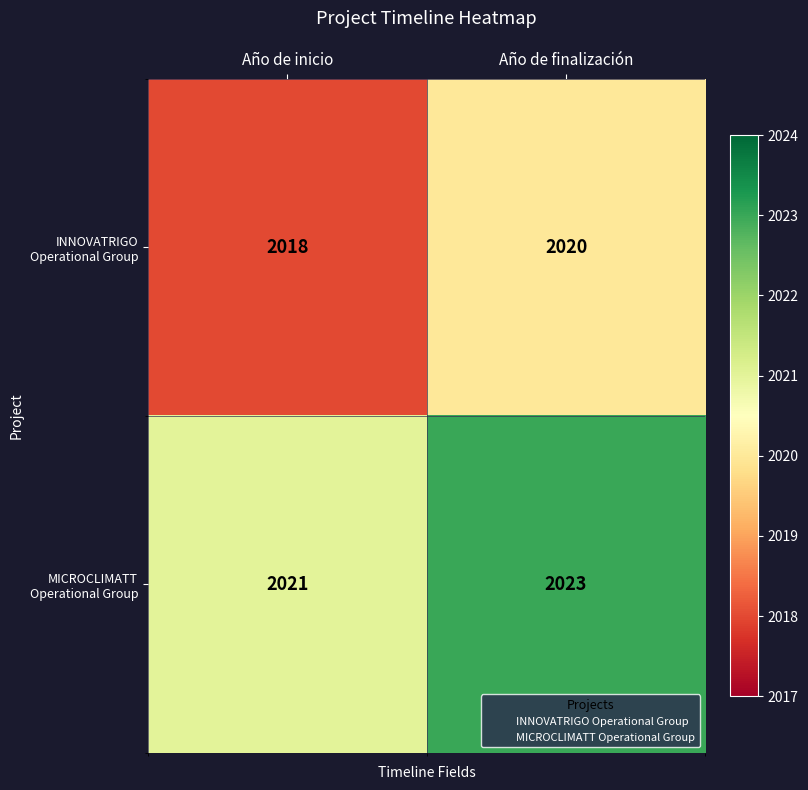

At which label does INNOVATRIGO Operational Group reach its minimum?

Año de inicio